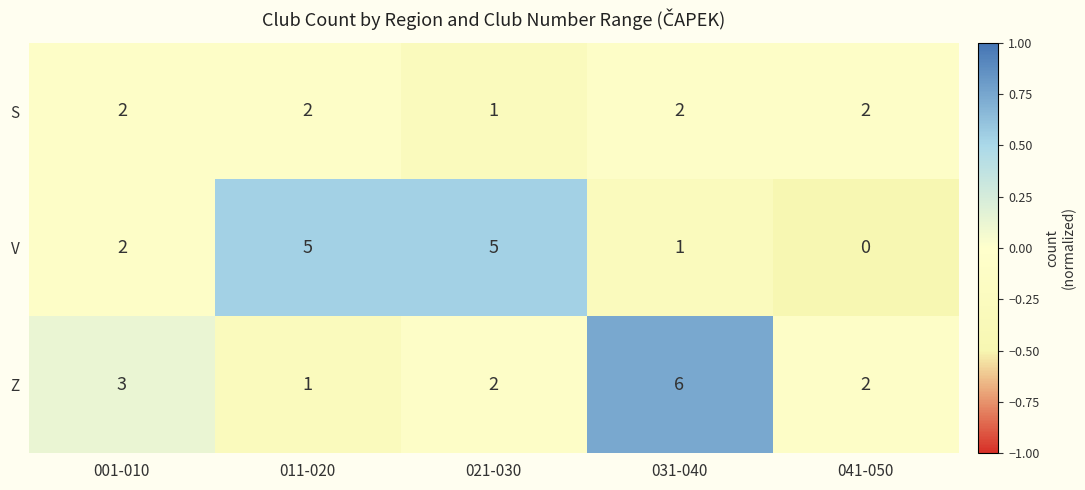

Reading right to left, extract all data points from this chart.

S: 2	2	1	2	2
V: 0	1	5	5	2
Z: 2	6	2	1	3